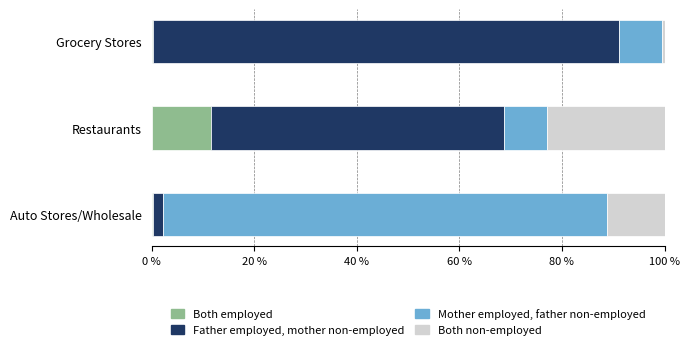

At which label does Both employed reach its peak?

Restaurants